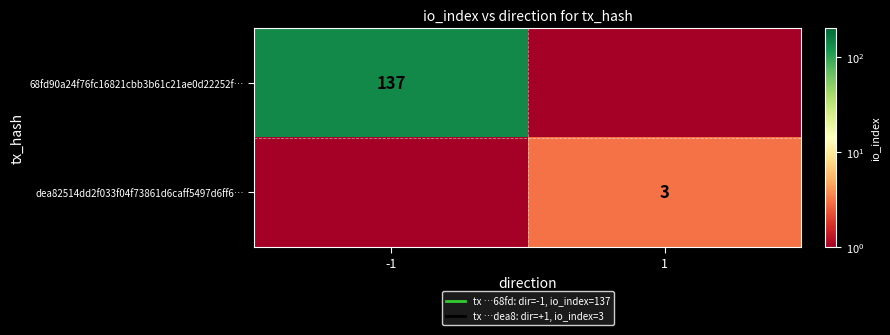

True or false: 68fd90a24f76fc16821cbb3b61c21ae0d22252f… has a value of 137.0 at -1.

True